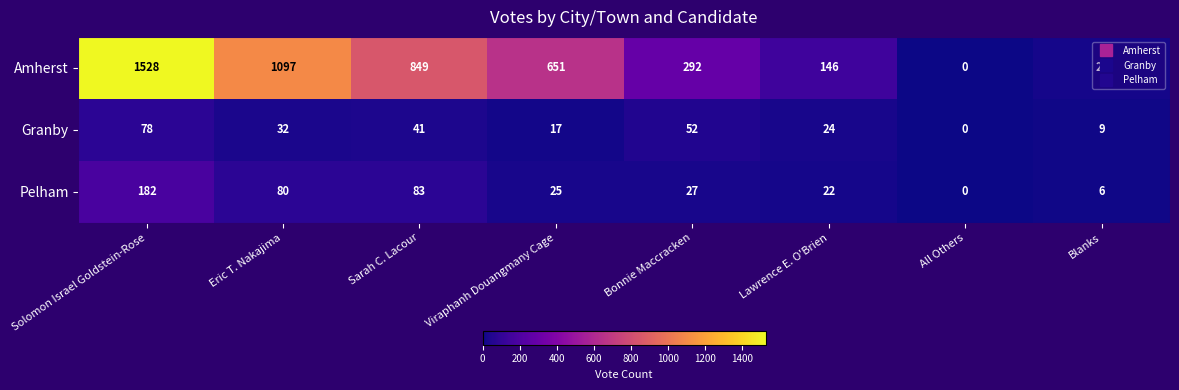

At which category does the chart reach its minimum across all series?

All Others